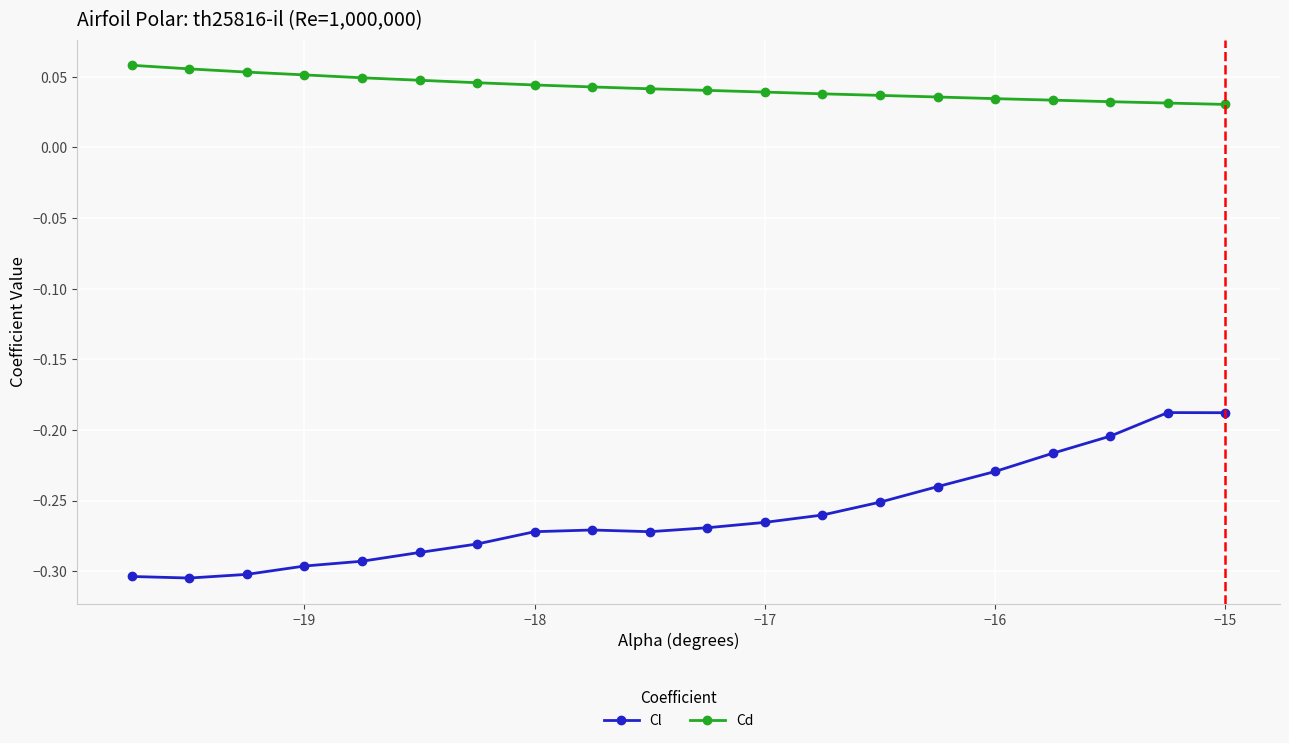

Which series has the largest range (max minus min)?

Cl